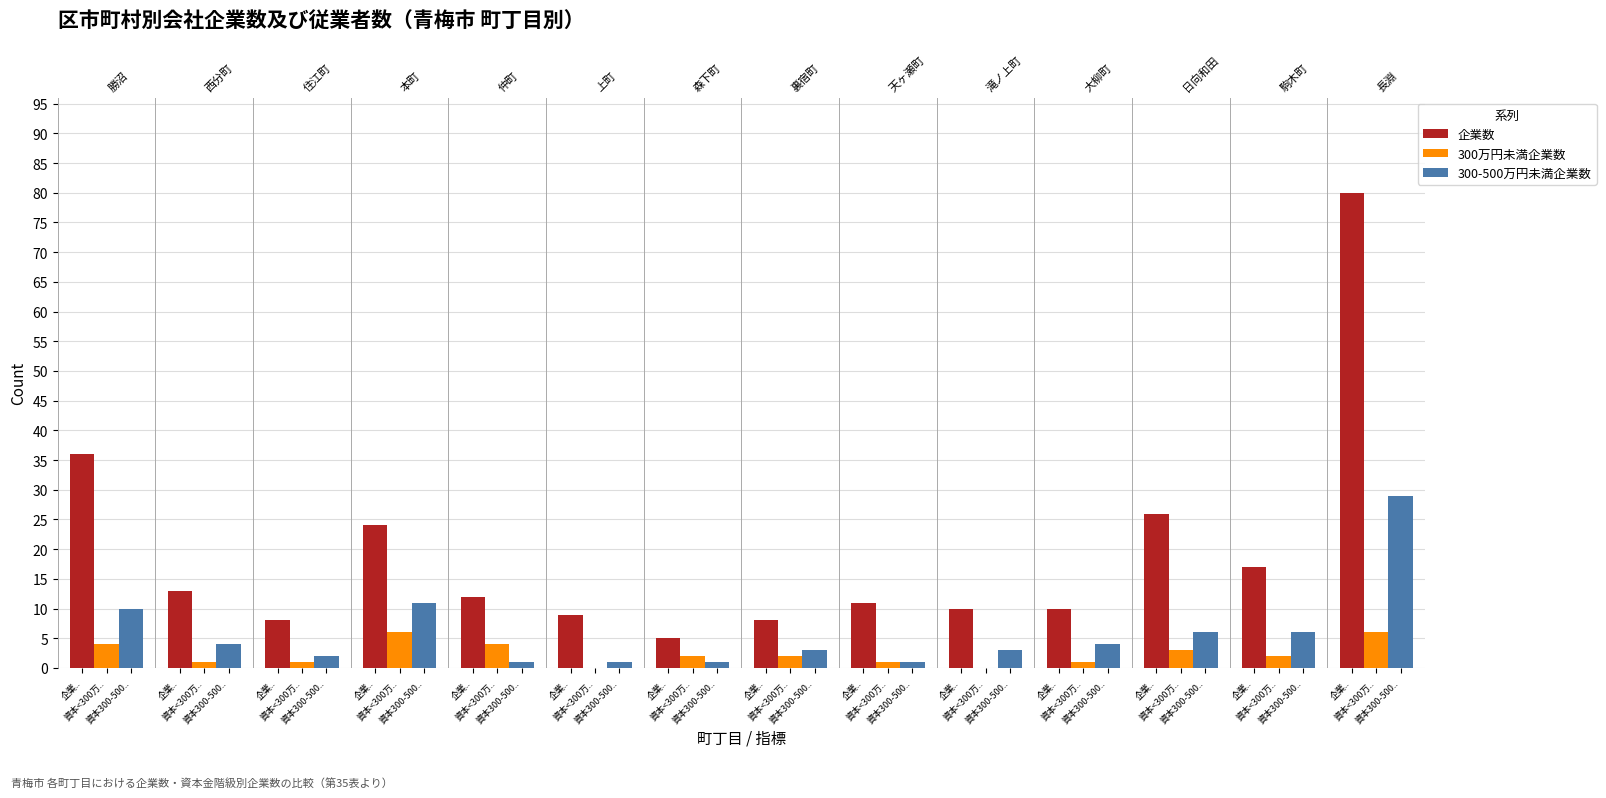

Are the bars horizontal?

No